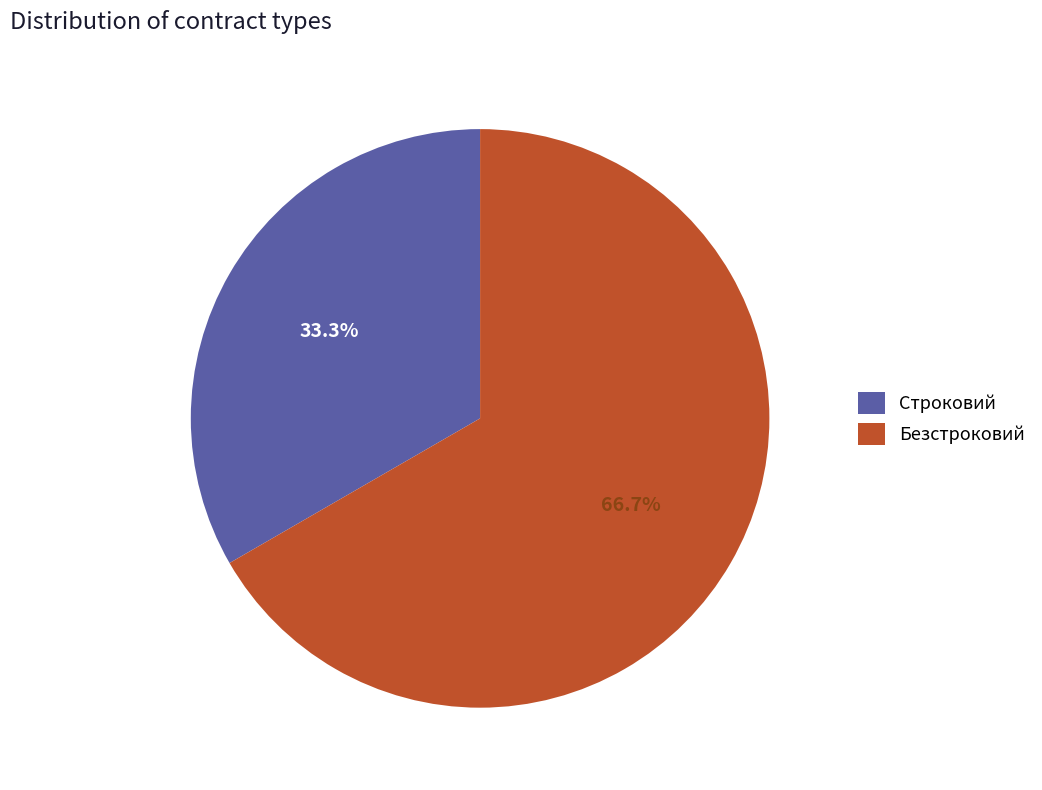

What is the ratio of the value at Безстроковий to the value at Строковий?

2.0